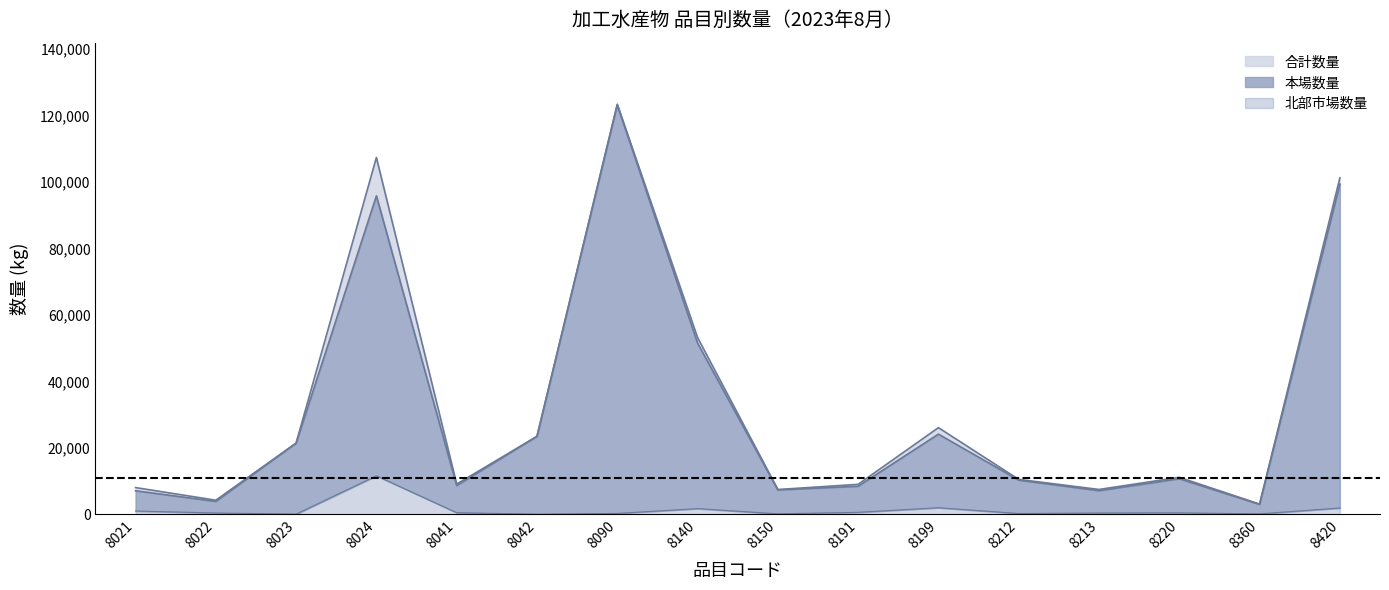

At which category does 合計数量 reach its first local valley?

8022